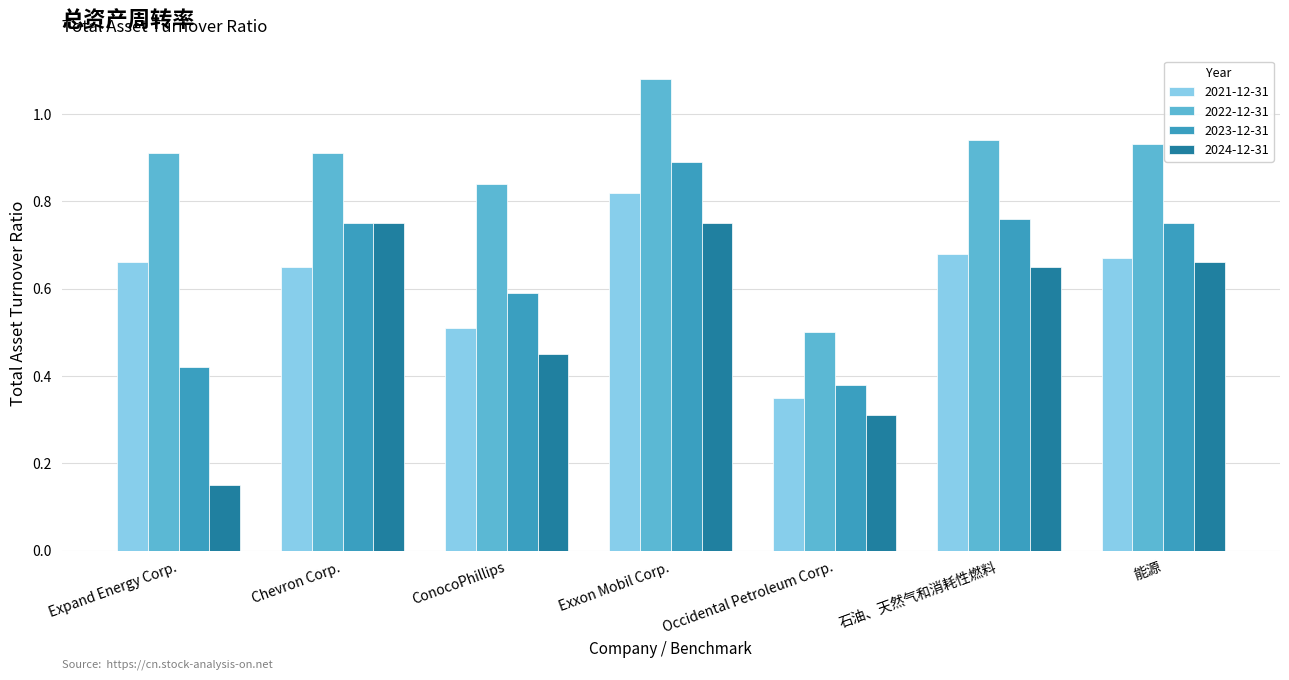

Is it true that 2024-12-31 equals 0.2 at 能源?

False